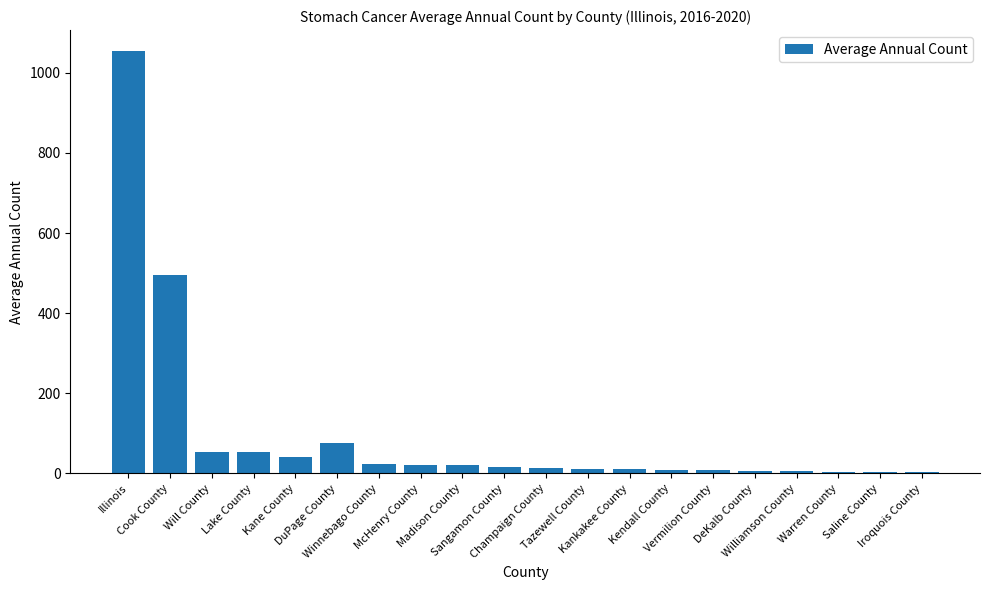

Which has a higher value, Iroquois County or Will County?

Will County